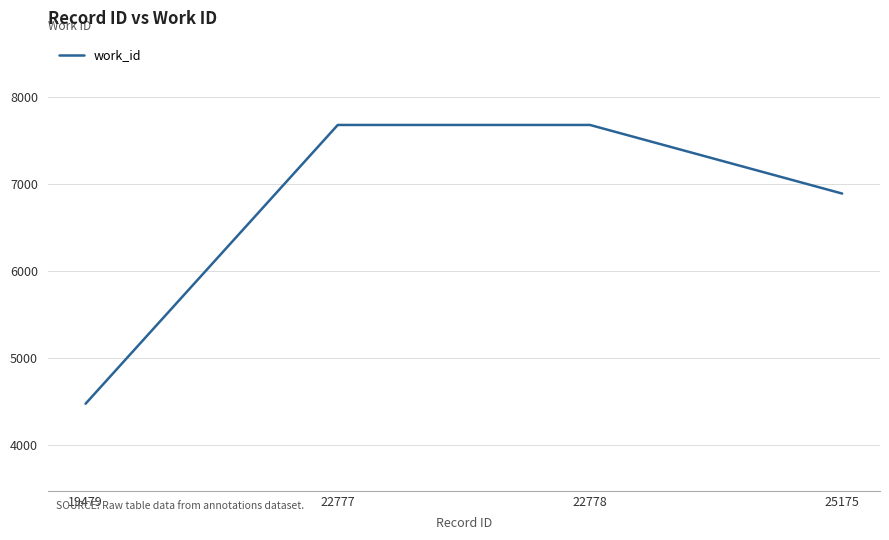

What is the sum of the values at 22777 and 19479?

12152